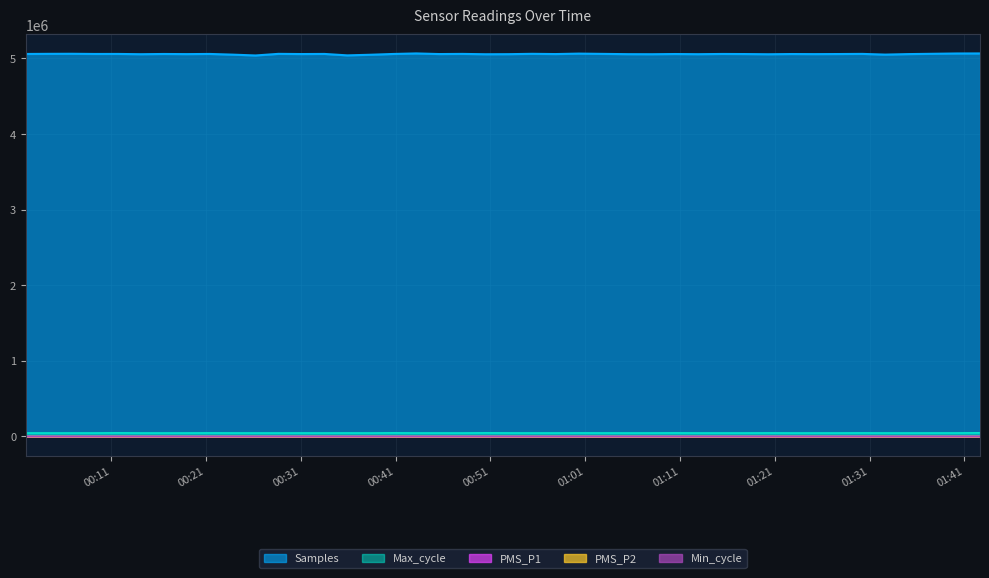

Which category has the highest value in the Samples series?

2022/05/16 00:43:11